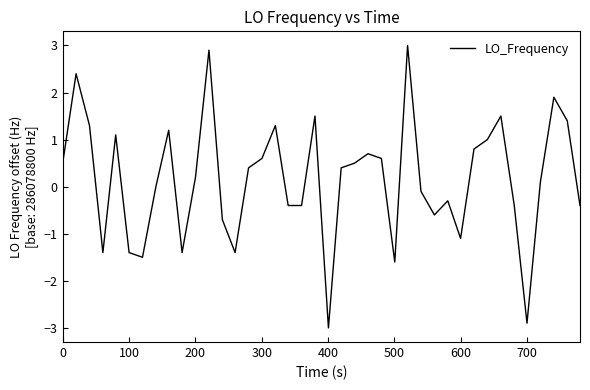

Count the number of data series in this chart.

1